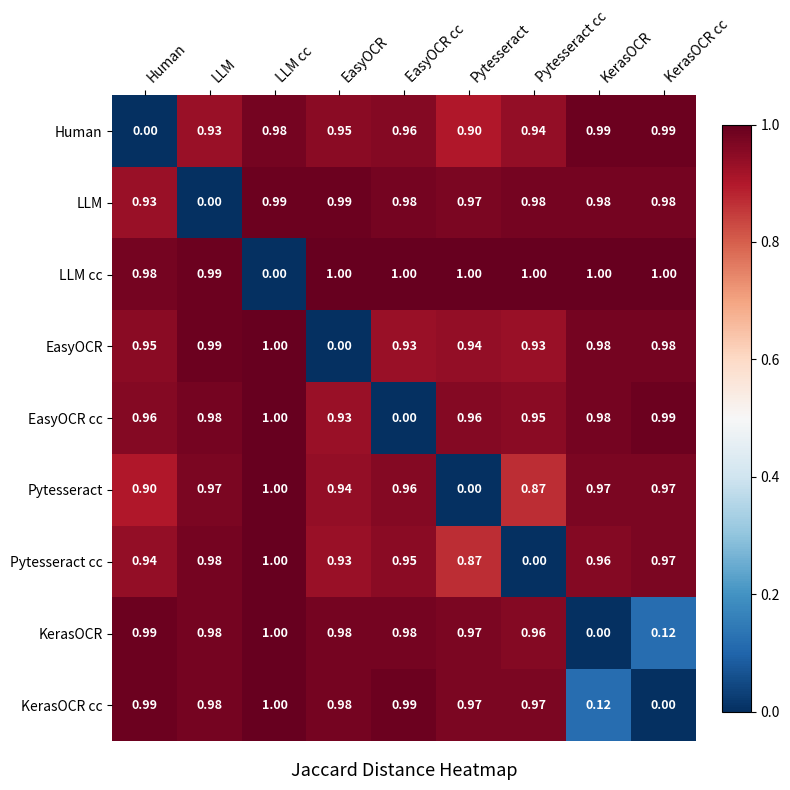

At Pytesseract cc, list the series in order from smallest to largest.

Pytesseract cc, Pytesseract, EasyOCR, Human, EasyOCR cc, KerasOCR, KerasOCR cc, LLM, LLM cc